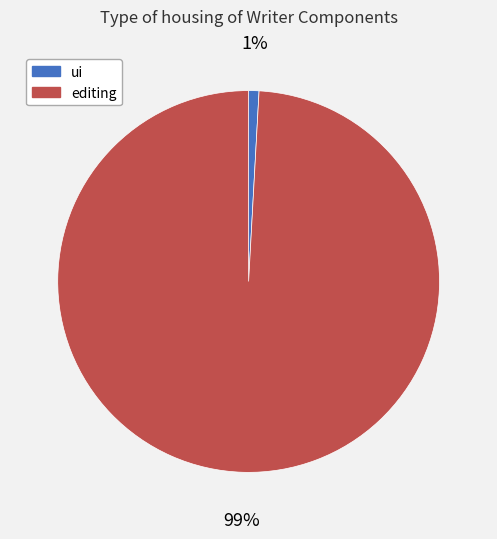

Do ui and editing together represent more than half of the pie?

Yes